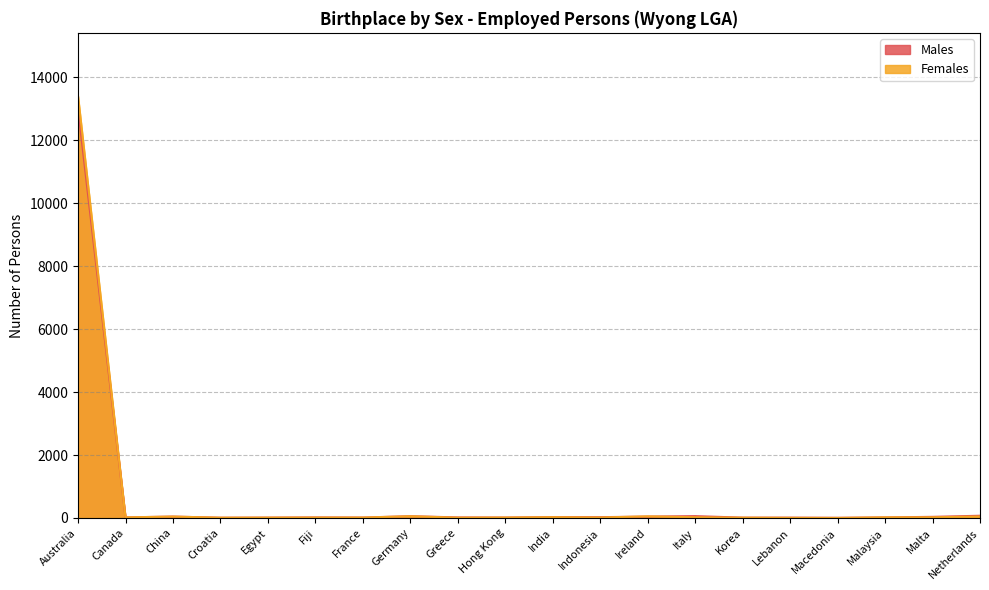

Between which two adjacent categories do Females and Males first intersect?

Indonesia and Ireland